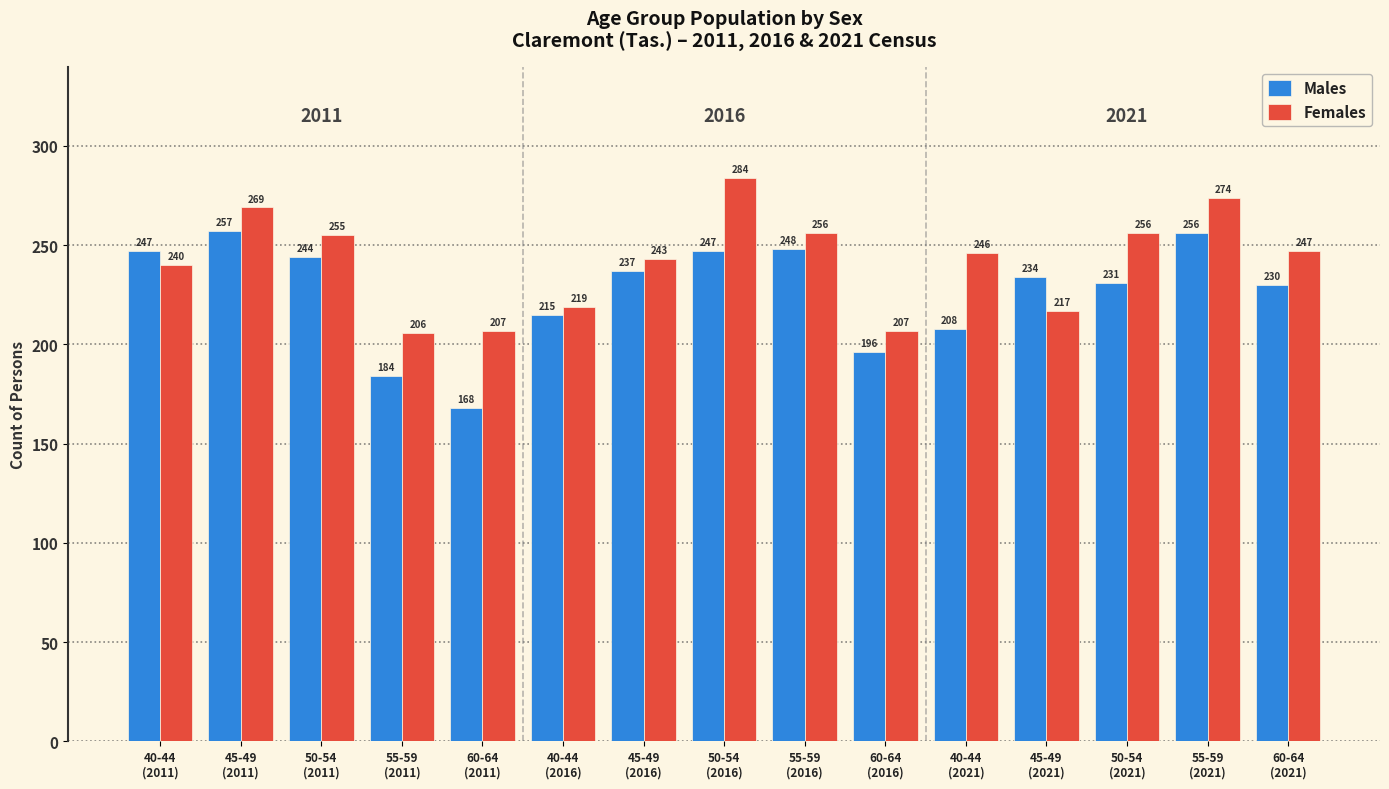

Reading right to left, transcribe all the data shown in this chart.

Males: 230	256	231	234	208	196	248	247	237	215	168	184	244	257	247
Females: 247	274	256	217	246	207	256	284	243	219	207	206	255	269	240